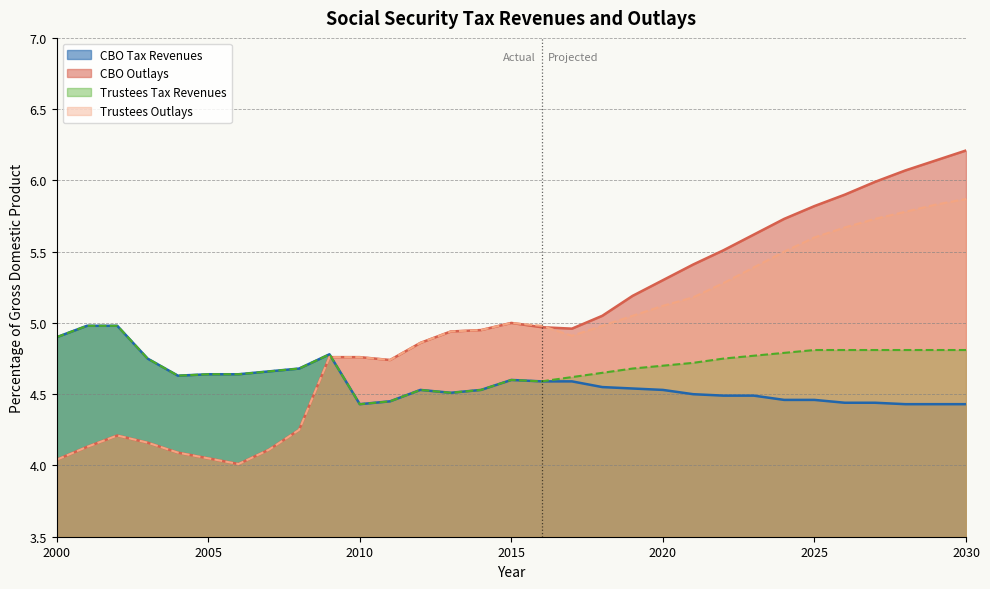

Rank the series by their average value, from highest to lowest.

CBO Outlays, Trustees Outlays, Trustees Tax Revenues, CBO Tax Revenues